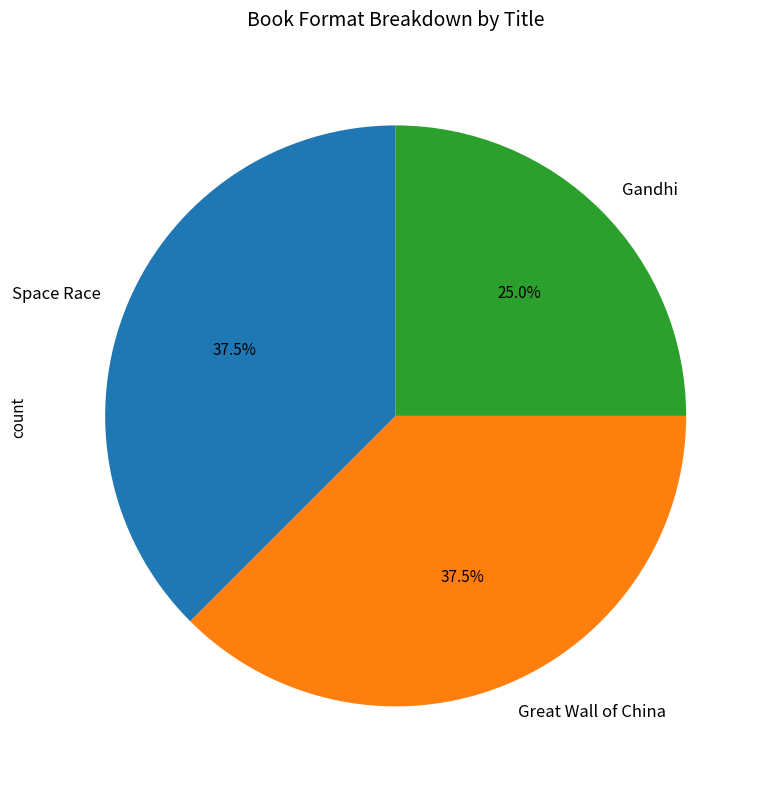

What is the smallest slice in the pie chart?

Gandhi